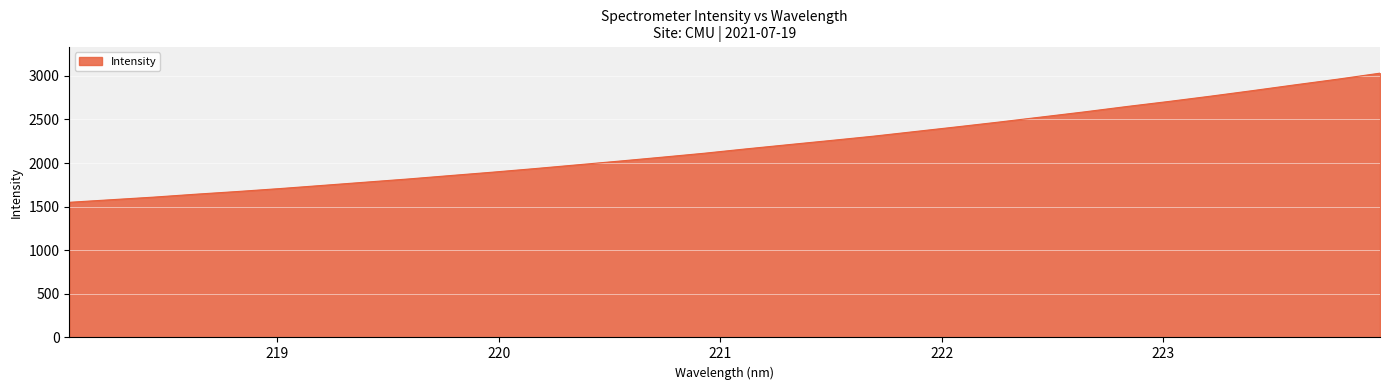

What is the greatest value displayed?

3030.6